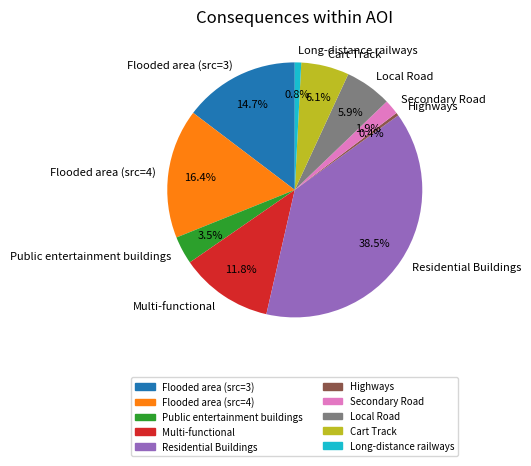

To the nearest percent, what is the combined percentage of Residential Buildings and Flooded area (src=4)?

55%